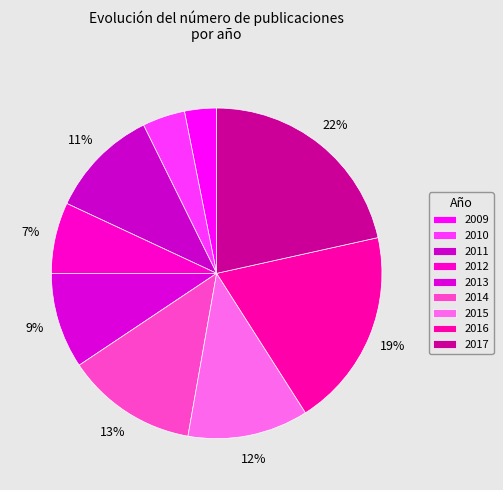

What is the change in value from 2012 to 2016?

+36